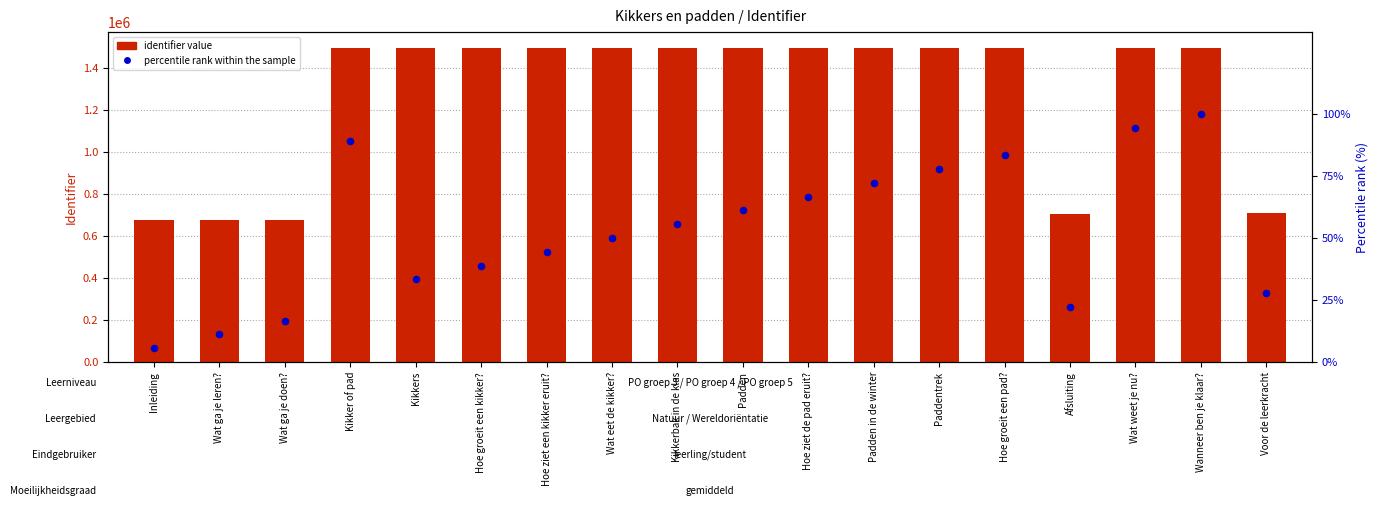

What is the total value across all series at Hoe ziet een kikker eruit??

1495354.4